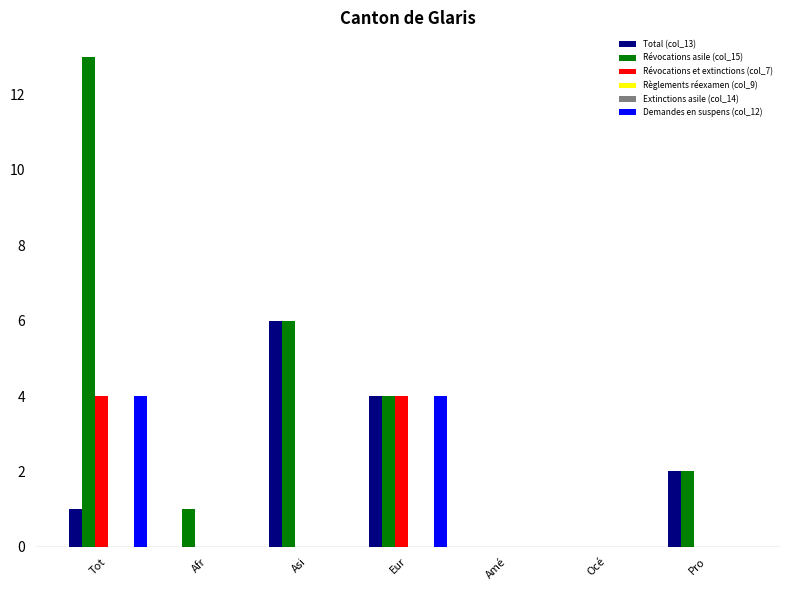

How many positive values does the Demandes en suspens (col_12) series have?

2